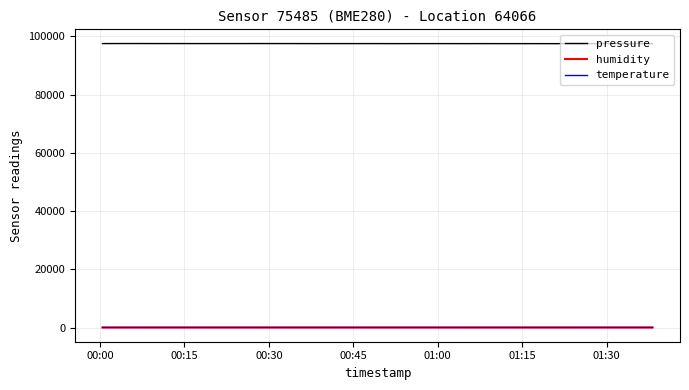

Does the chart have visible grid lines?

Yes